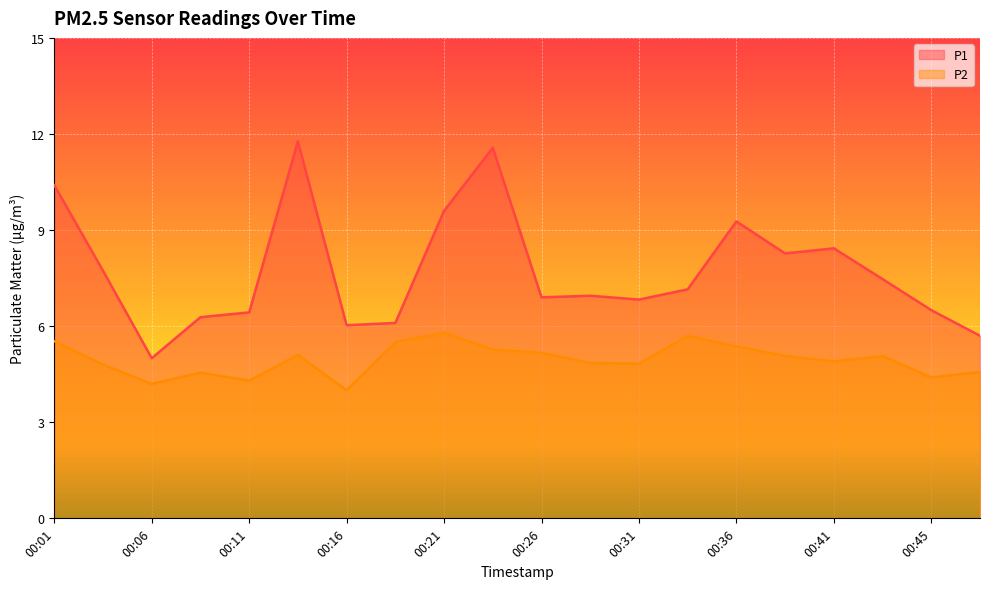

The P1 series shows 2.2 at 00:06. True or false?

False